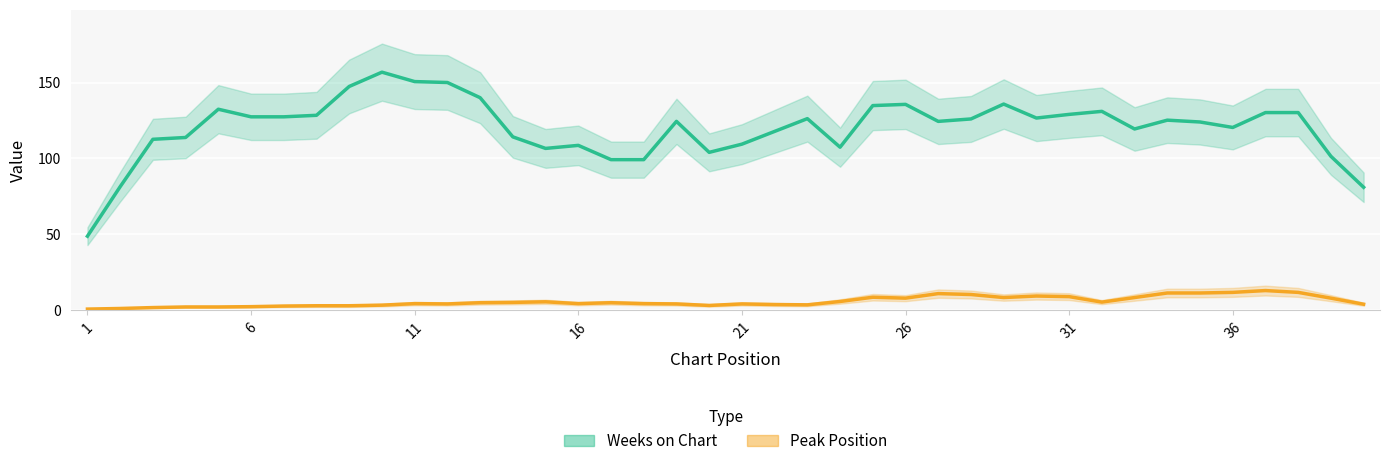

What are all the series names shown in the legend?

Weeks on Chart, Peak Position